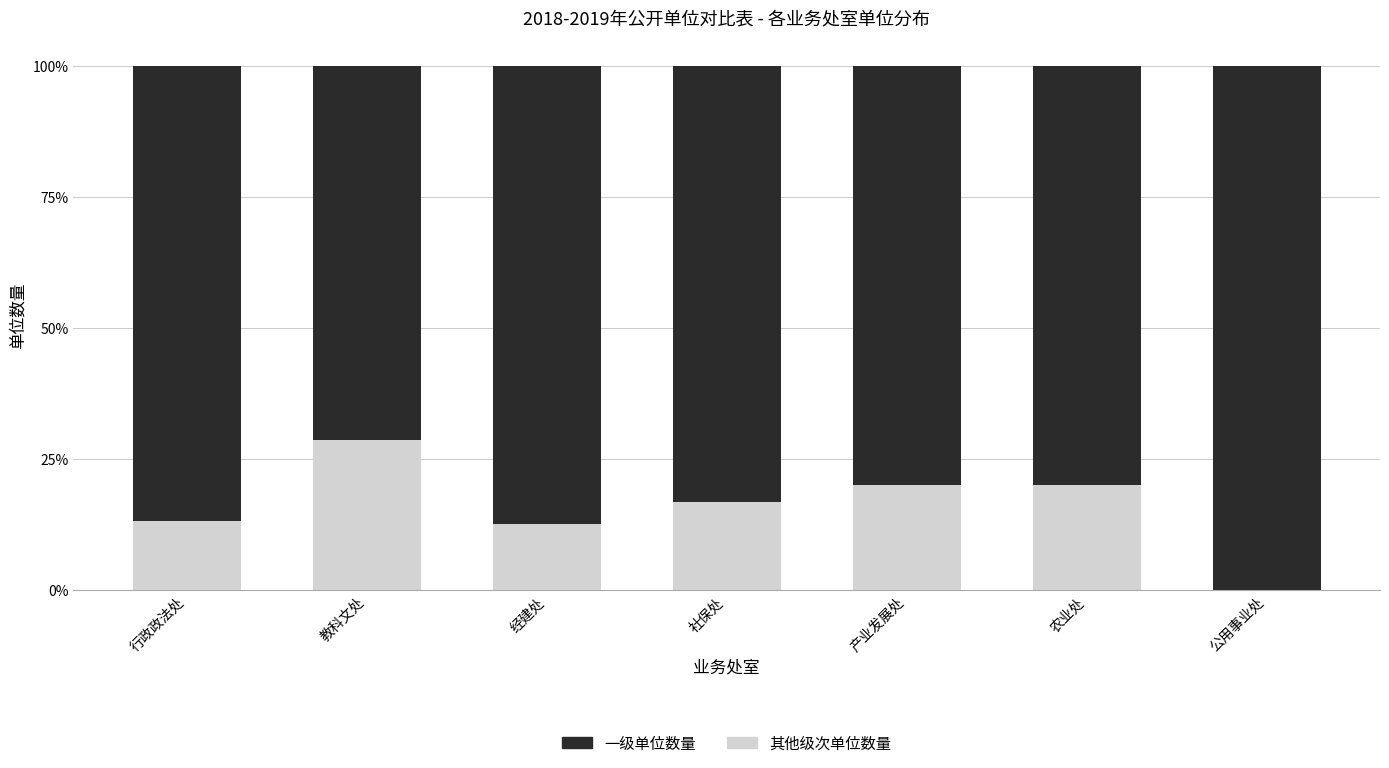

What is the sum of all 一级单位数量 values?

5.9